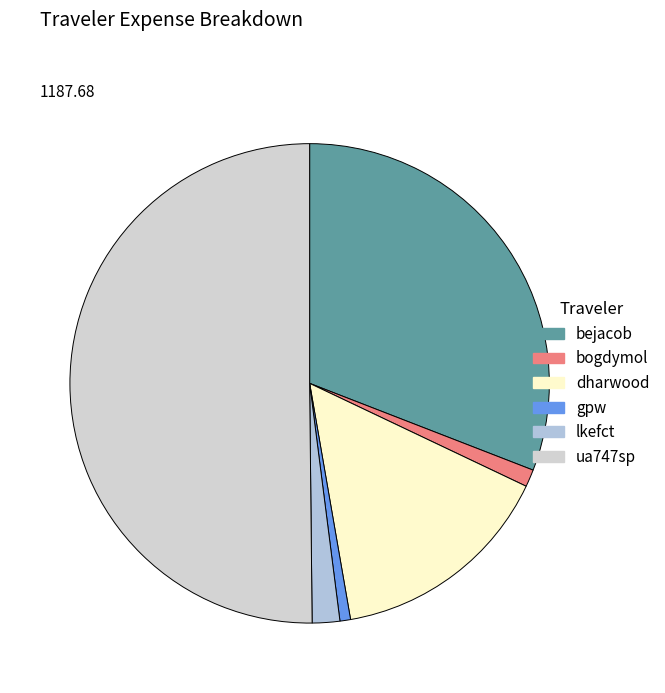

Count the number of slices in the pie.

6